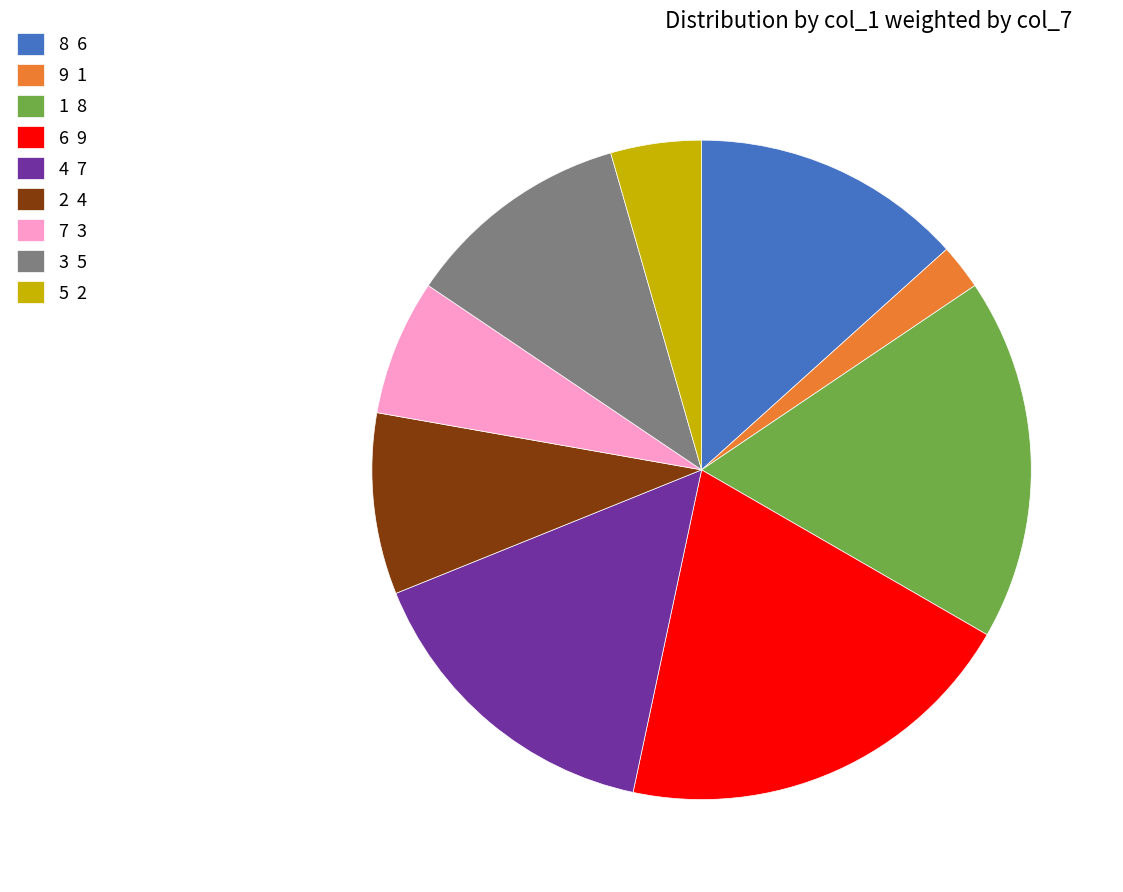

Is it true that 3 5 is 11% of the pie?

True